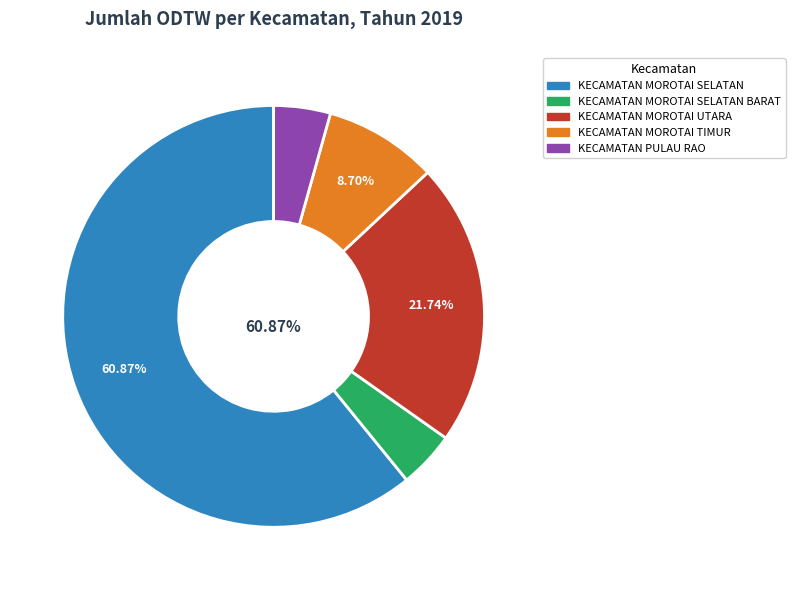

What percentage is the KECAMATAN MOROTAI UTARA slice, to the nearest percent?

22%